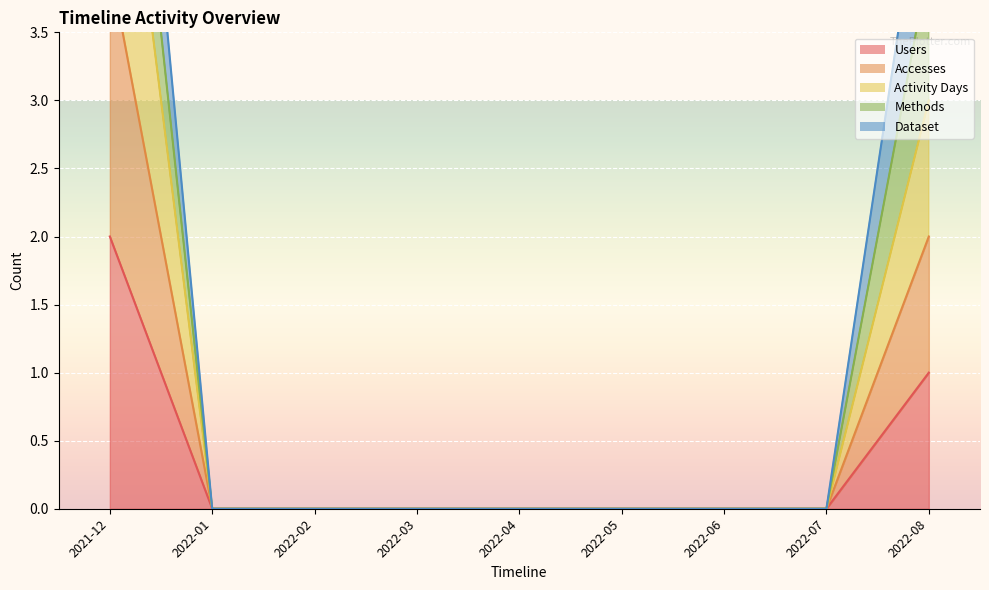

The Users series shows 1 at 2022-05. True or false?

False